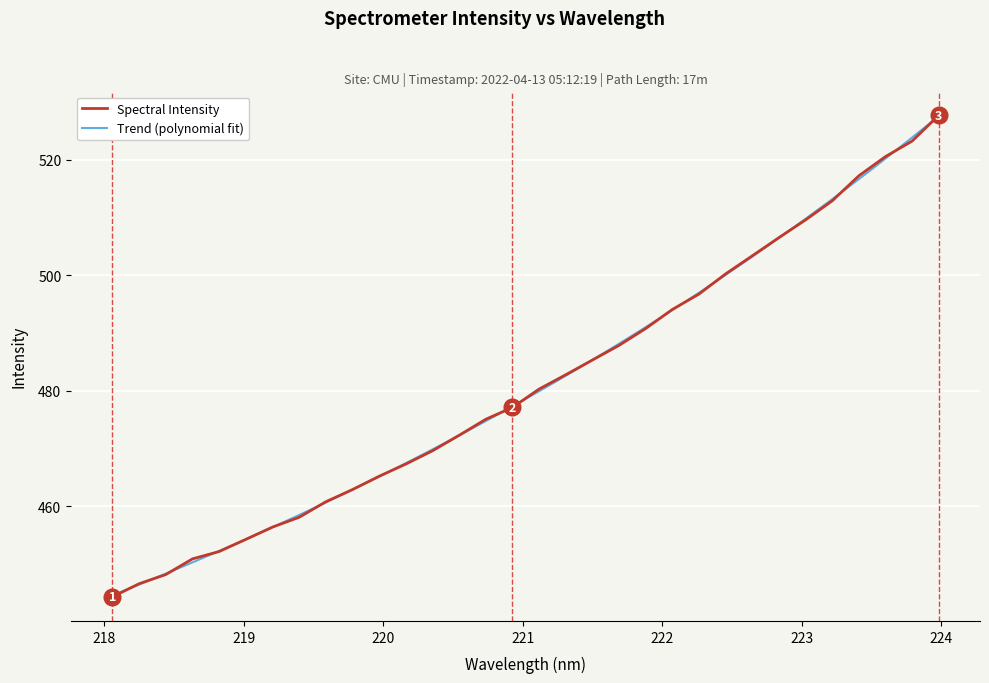

Which has a higher value, 223.5987 or 221.1174?

223.5987